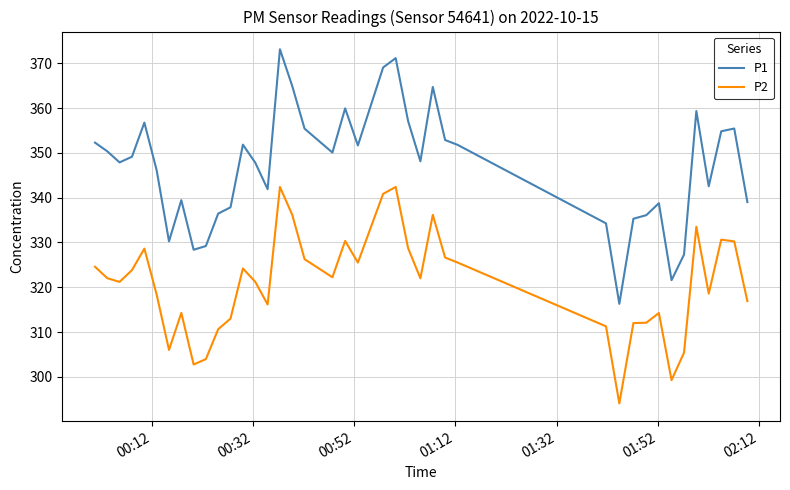

Rank the series by their average value, from lowest to highest.

P2, P1